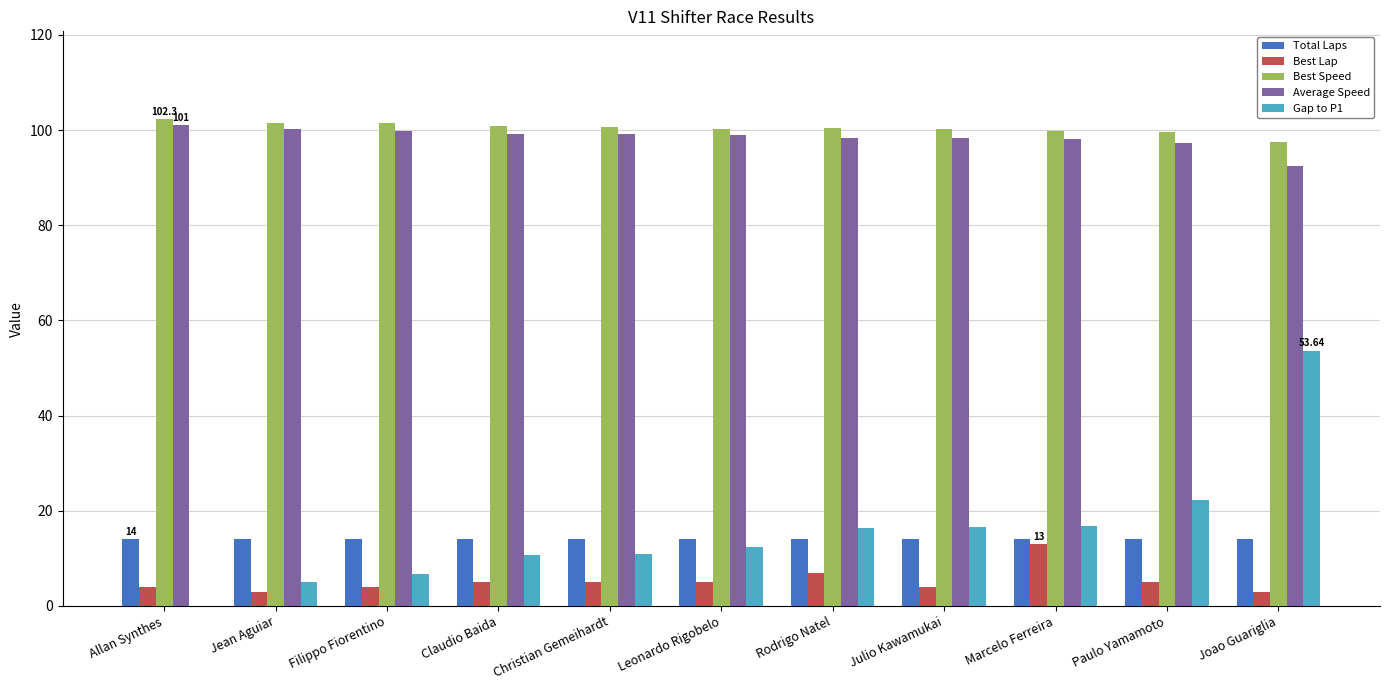

Is the value of Best Speed at Leonardo Rigobelo greater than the value of Best Lap at Jean Aguiar?

Yes